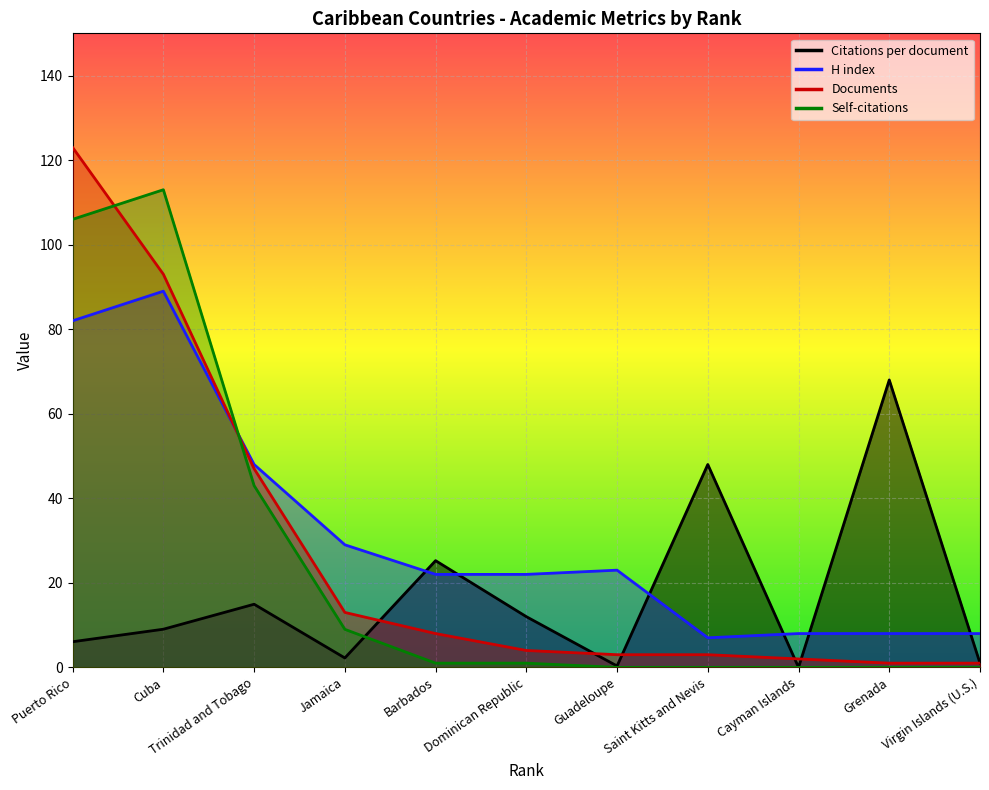

Where is Documents nearest to the value 62?

Trinidad and Tobago